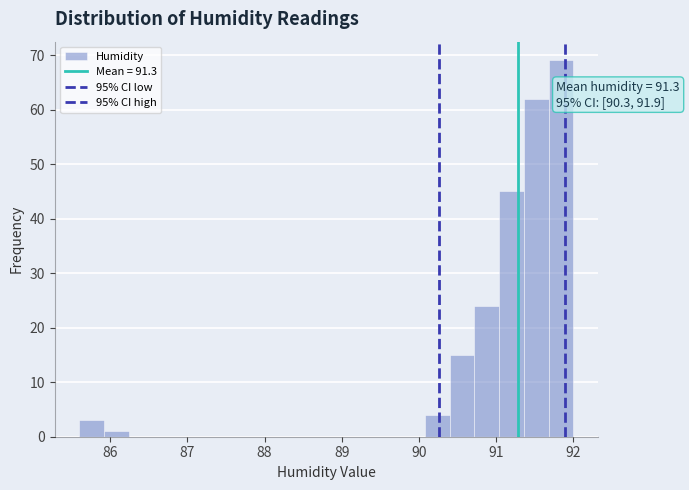

Around what value on the x-axis is the tallest bar? Give the approximate position of its centre, as read against the axis.

91.8